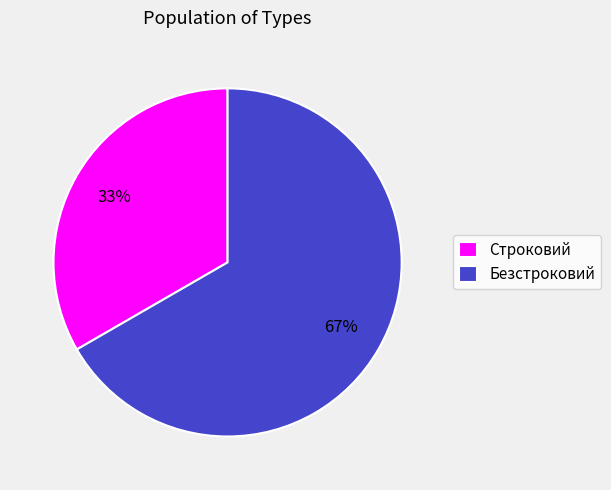

Which category accounts for the majority?

Безстроковий